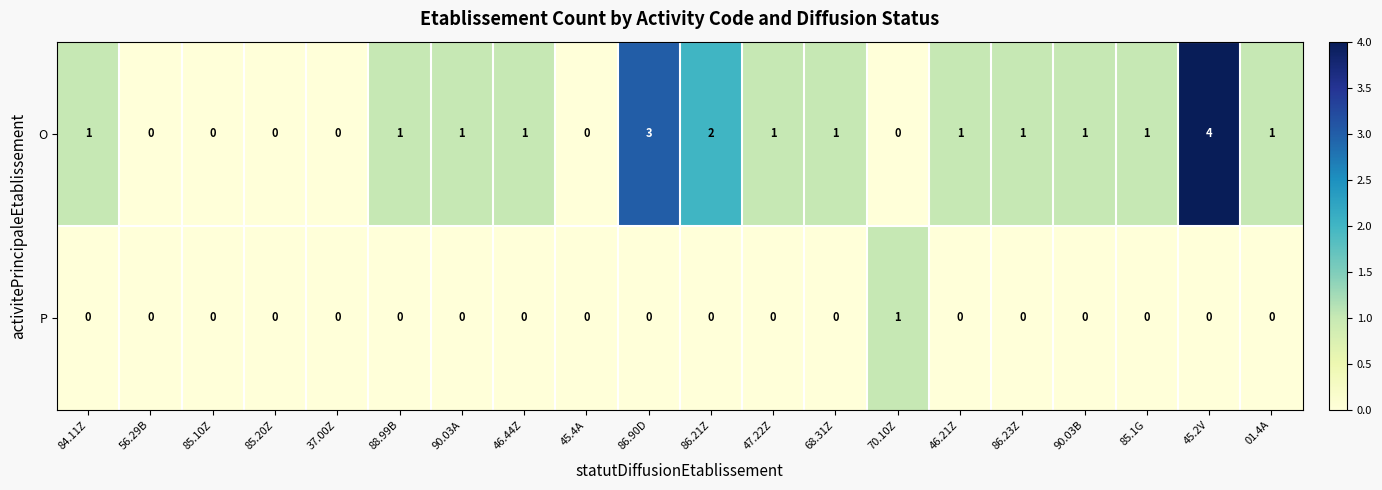

The P series shows 1 at 86.90D. True or false?

False